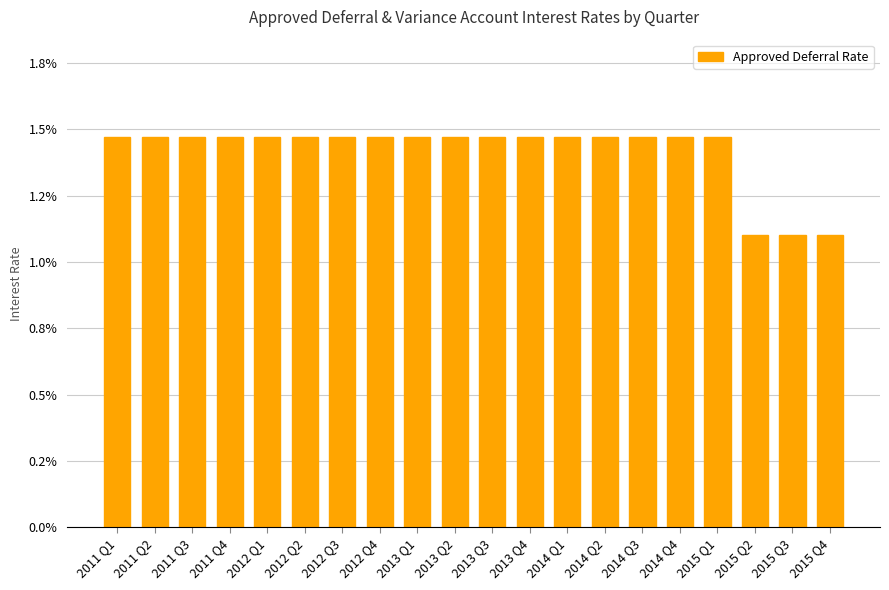

At which category does the chart reach its minimum across all series?

2015 Q2